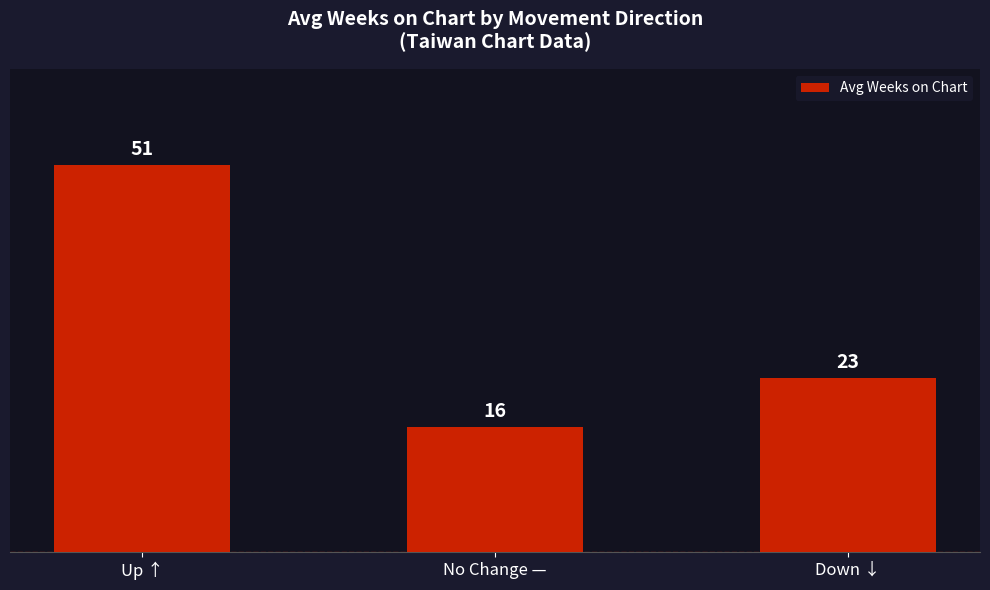

What is the change in value from Up ↑ to Down ↓?

-28.0